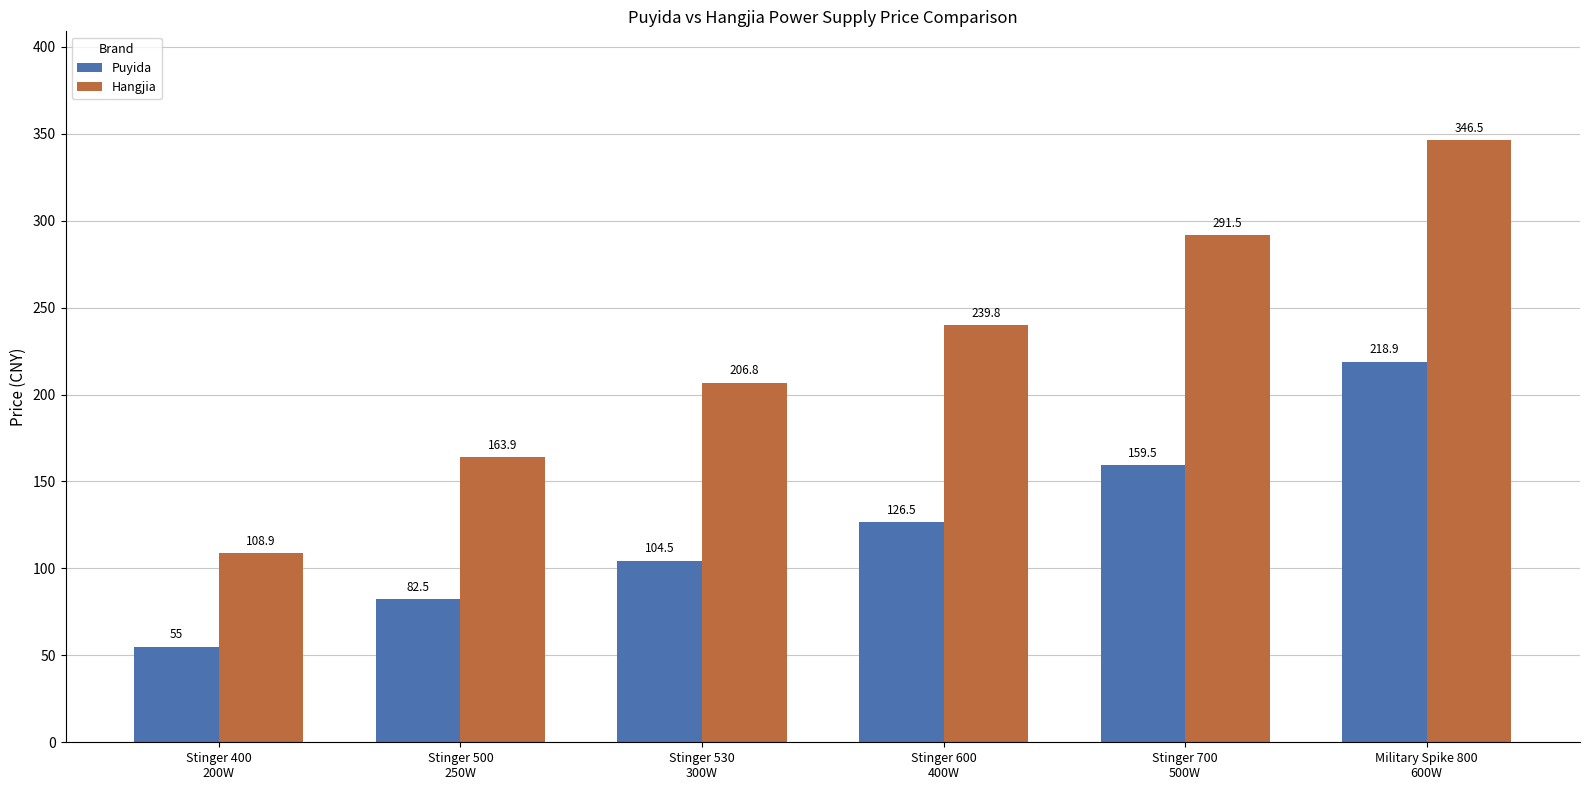

How many bars are there in total?

12